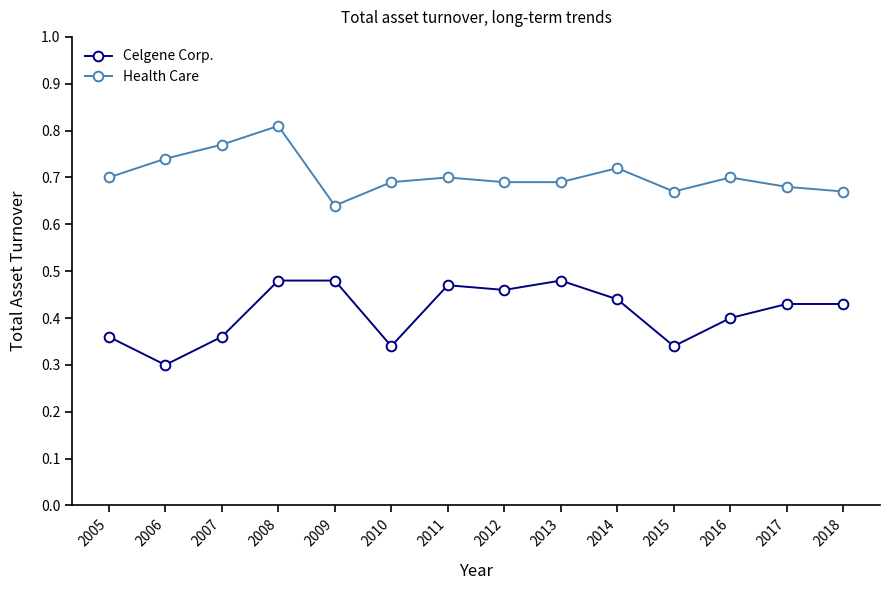

List the series in order of their peak value, lowest first.

Celgene Corp., Health Care